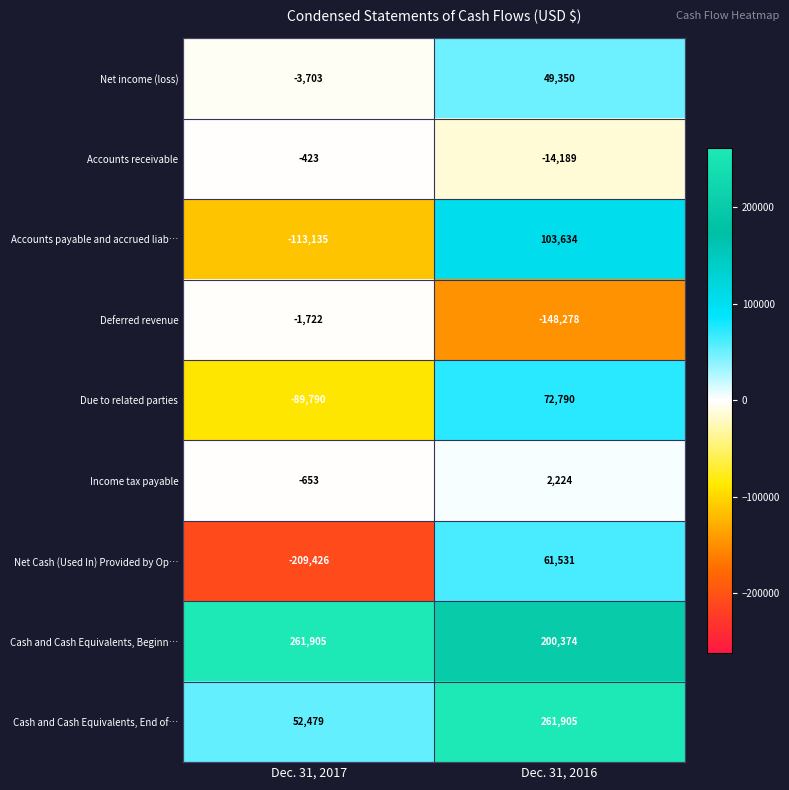

List the labels in order of Due to related parties value, smallest first.

Dec. 31, 2017, Dec. 31, 2016